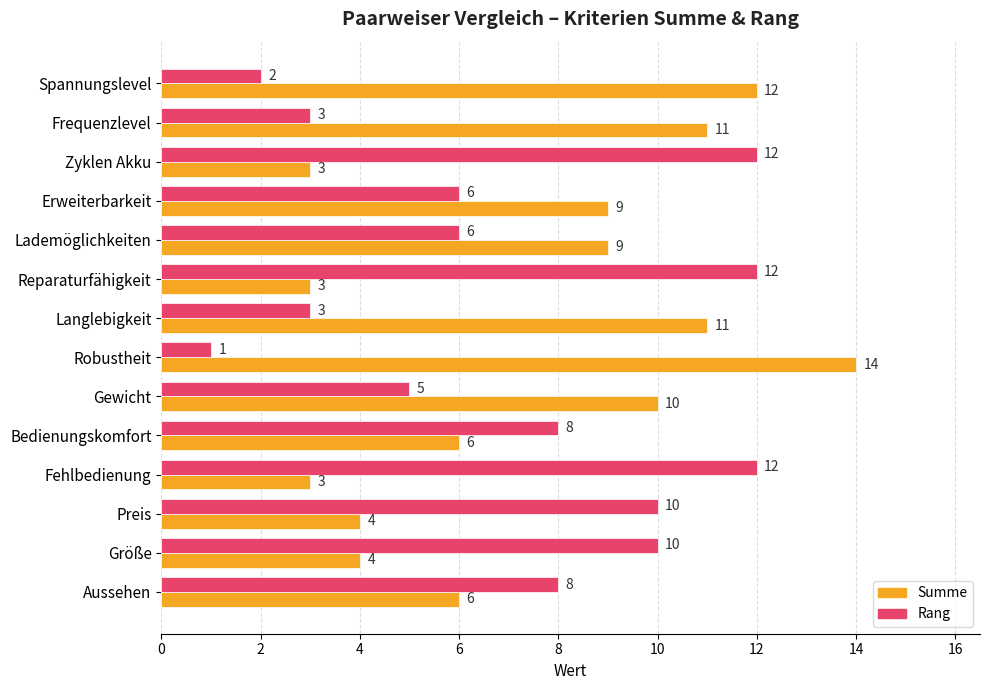

List the series in order of their overall mean, highest first.

Summe, Rang